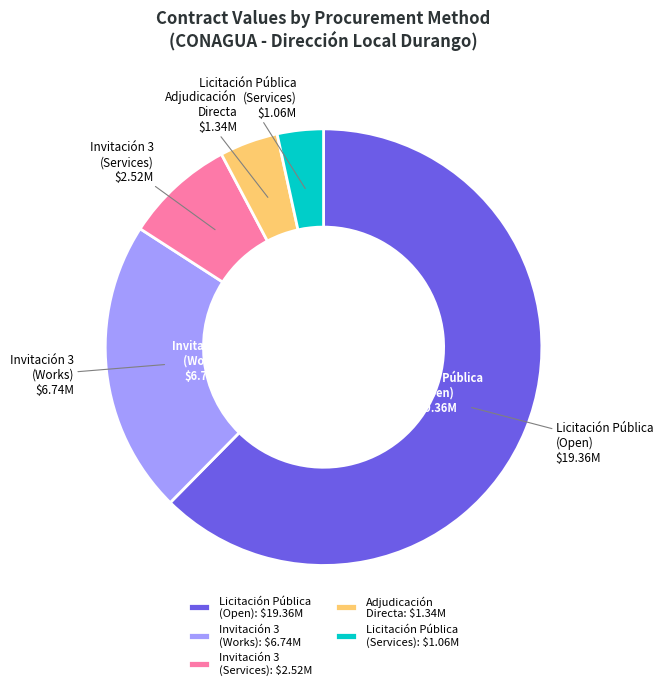

Is there any slice that represents more than half of the pie?

Yes